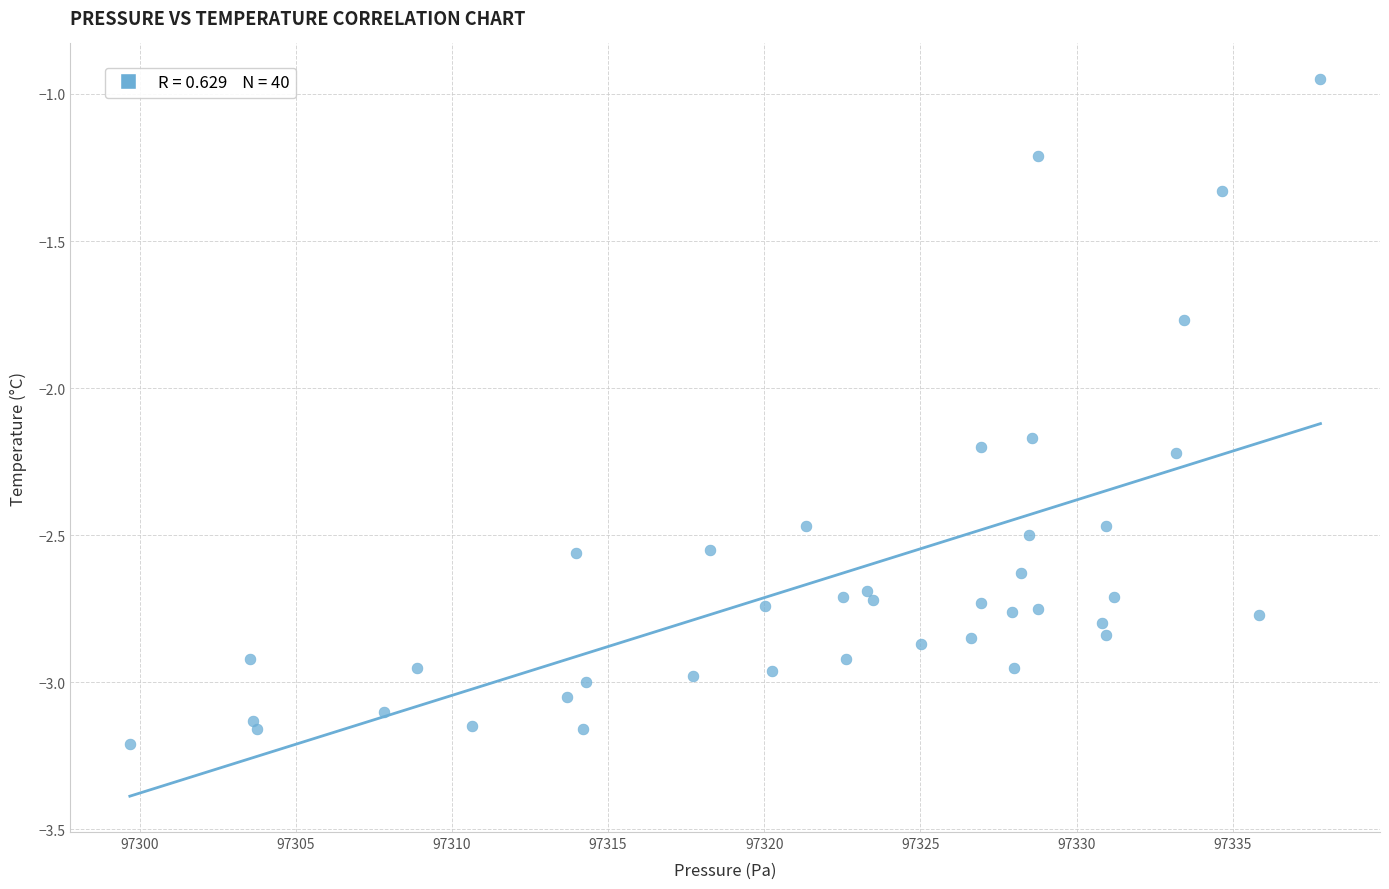

What is the range of X values (max minus min)?

38.1